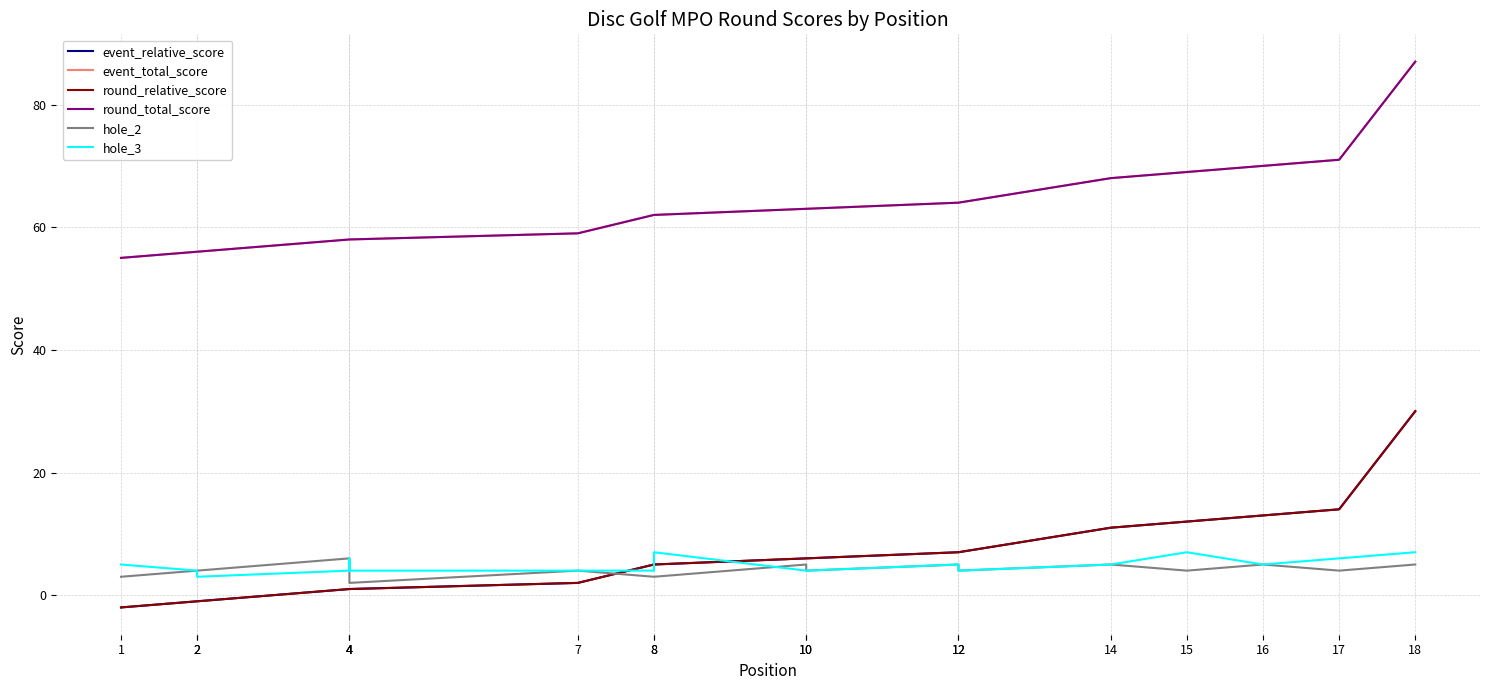

List the series in order of their peak value, lowest first.

hole_2, hole_3, event_relative_score, round_relative_score, event_total_score, round_total_score